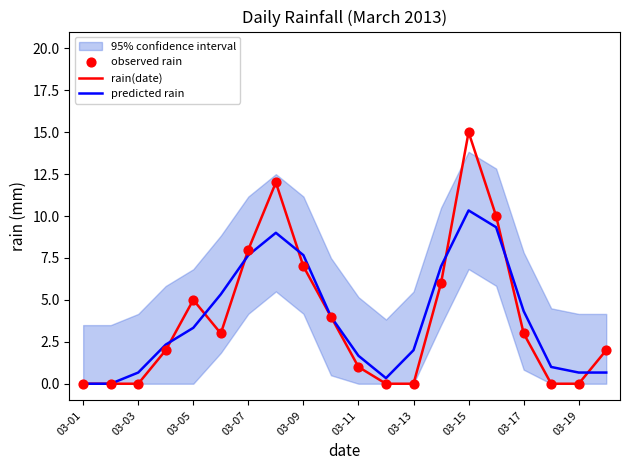

Which series has the widest spread of Y values?

rain(date)